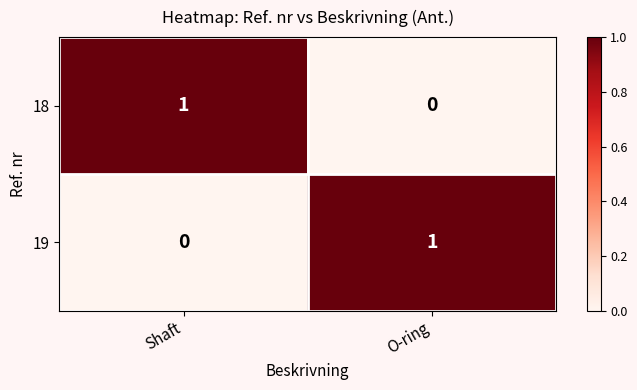

Is it true that 19 equals 0 at Shaft?

True